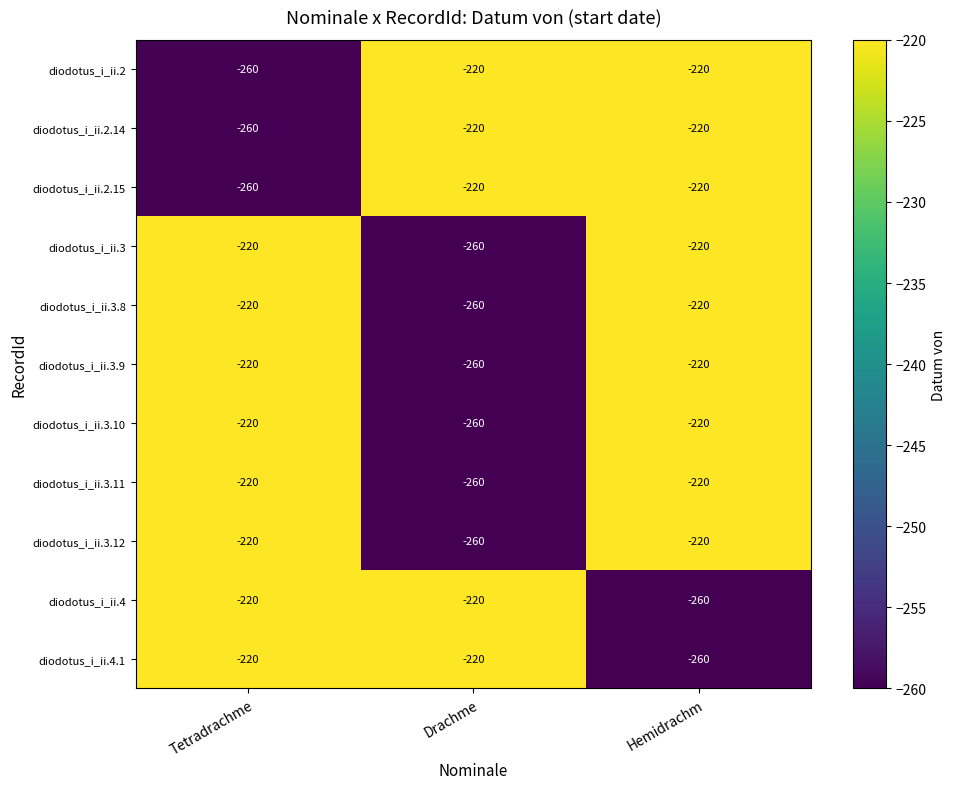

The diodotus_i_ii.4.1 series shows -342 at Drachme. True or false?

False